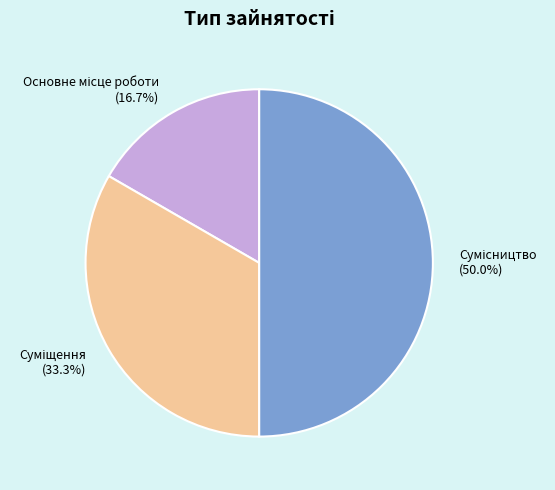

Count the number of slices in the pie.

3